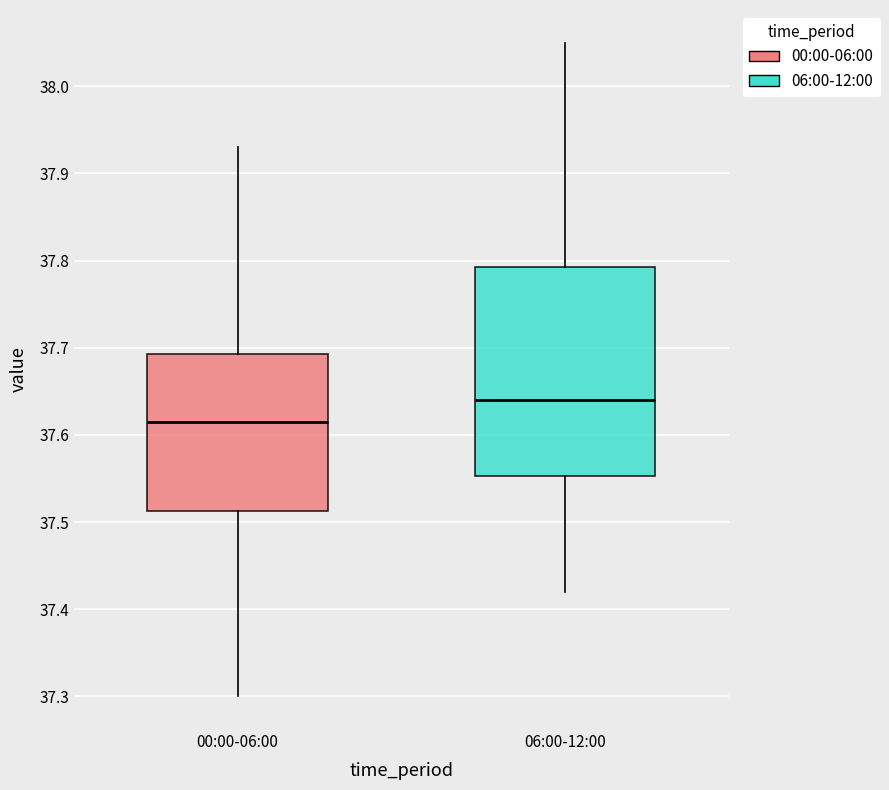

Reading left to right, read every box against the y-axis: the position of its median line, the range the box covers, and the ends of its whiskers. The values are not printed on the chart, so give them approximately, as read against the axis.

00:00-06:00: median 37.62, box 37.51 to 37.69, whiskers 37.30 to 37.93
06:00-12:00: median 37.64, box 37.55 to 37.79, whiskers 37.42 to 38.05